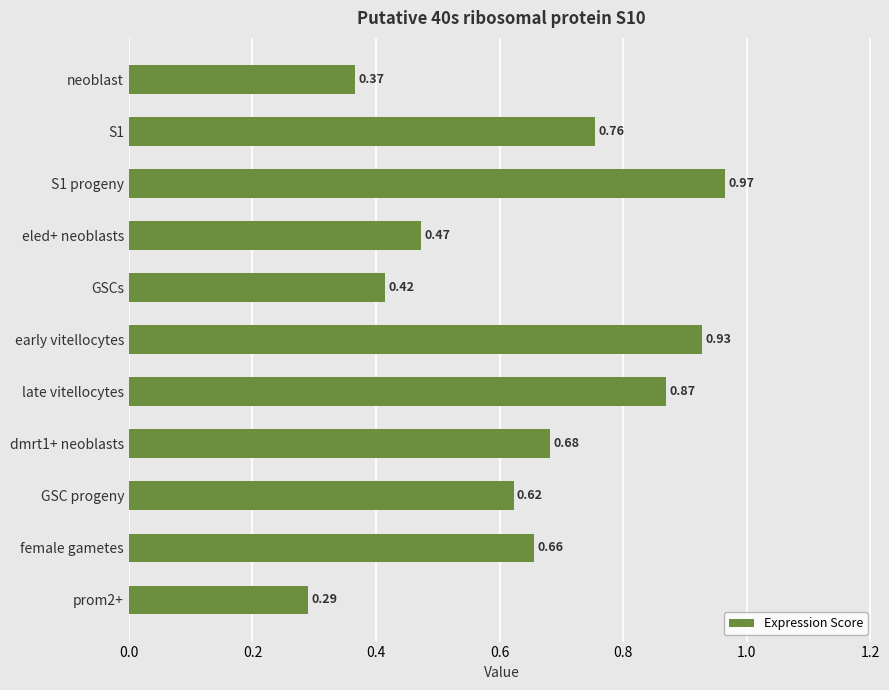

List the labels in order of value, smallest first.

prom2+, neoblast, GSCs, eled+ neoblasts, GSC progeny, female gametes, dmrt1+ neoblasts, S1, late vitellocytes, early vitellocytes, S1 progeny